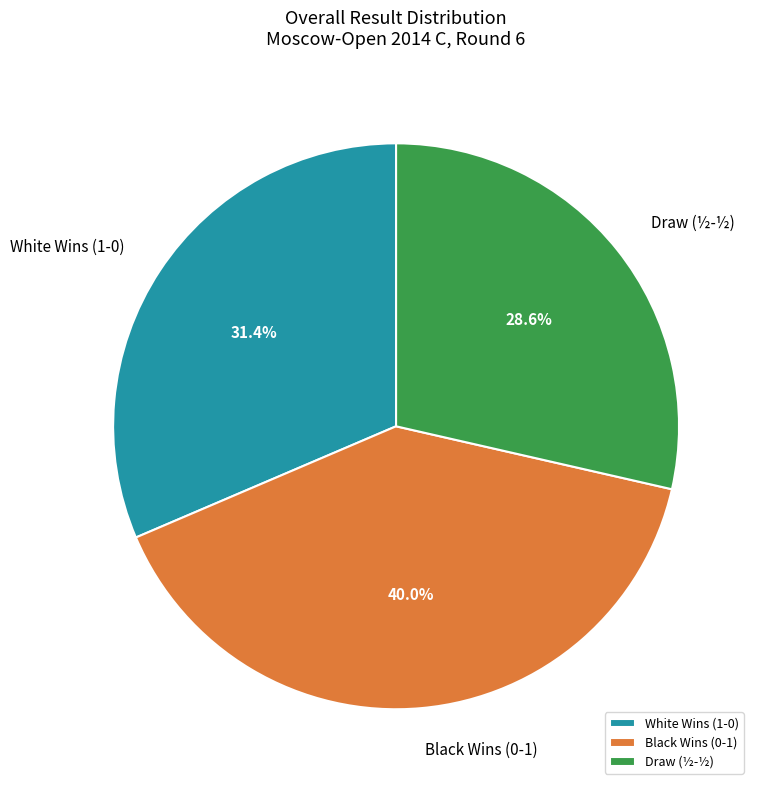

Is Draw (½-½) the majority of the pie?

No